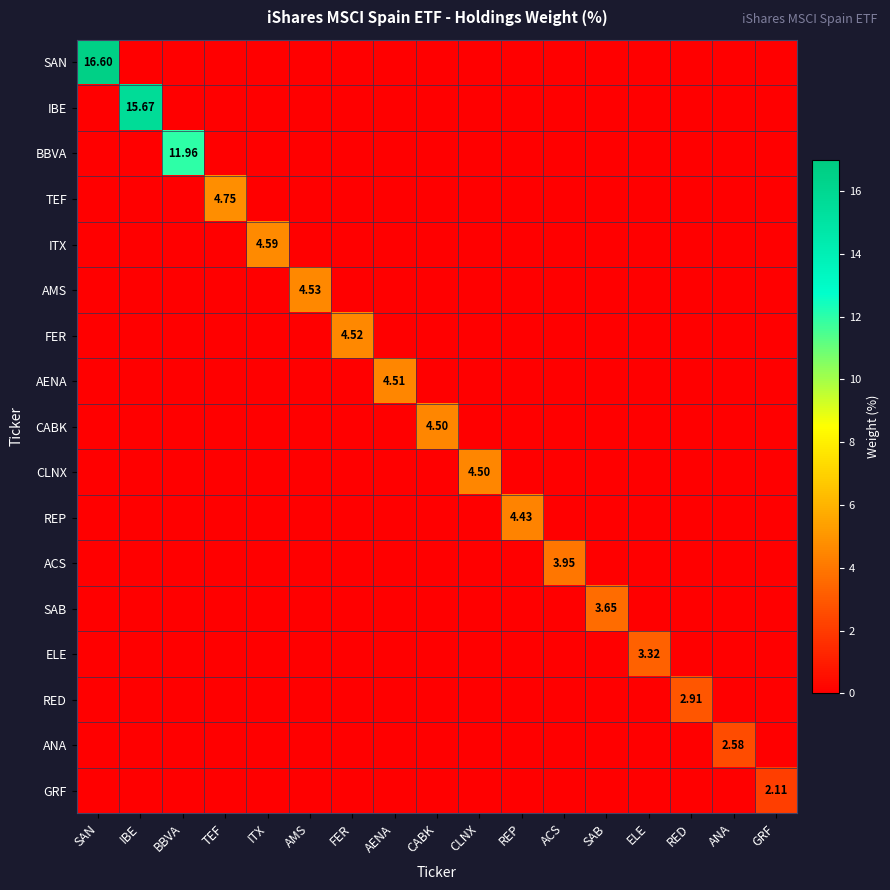

What is the difference between the highest and lowest values at ELE?

3.3